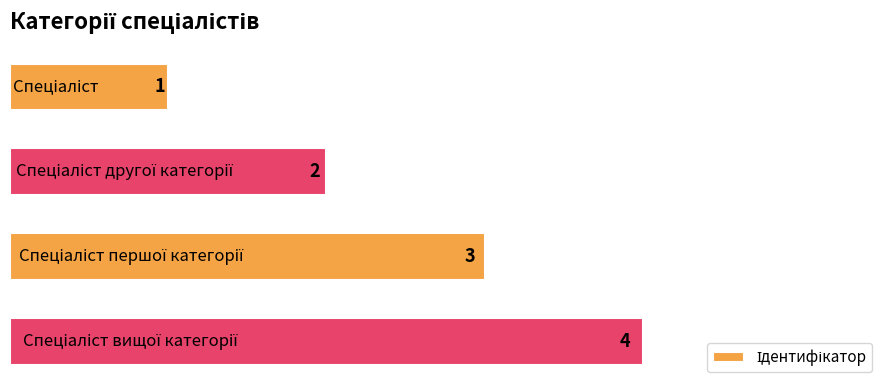

What is the maximum value shown in the chart?

4